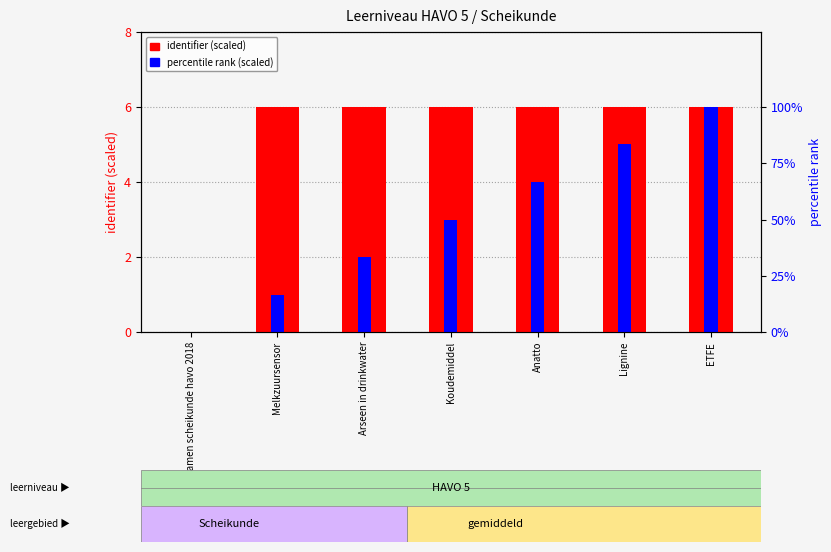

How many values in percentile rank (scaled) are above zero?

6